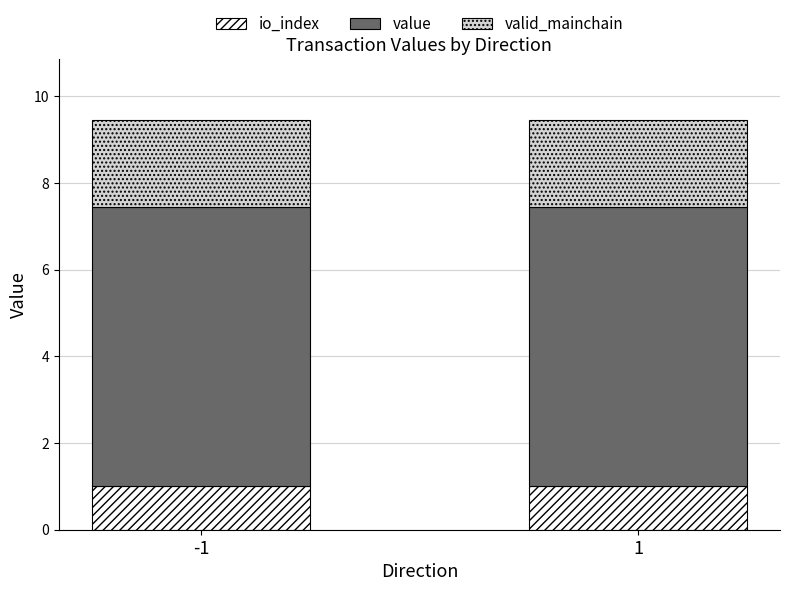

Is it true that io_index equals 1.0 at -1?

True